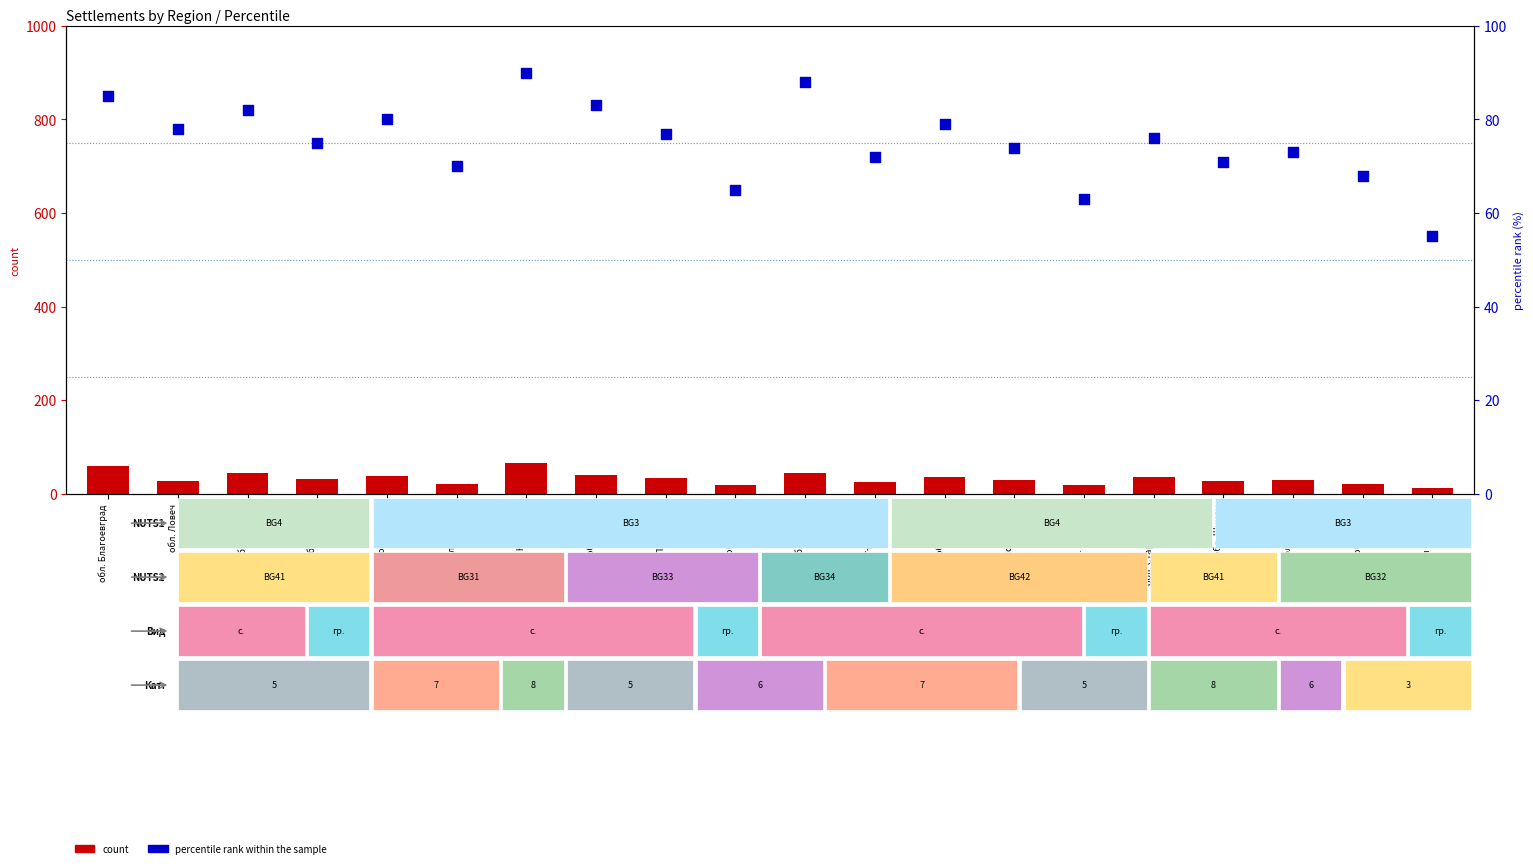

Is the value of count at обл. Кърджали greater than the value of percentile rank within the sample at обл. Сливен?

No